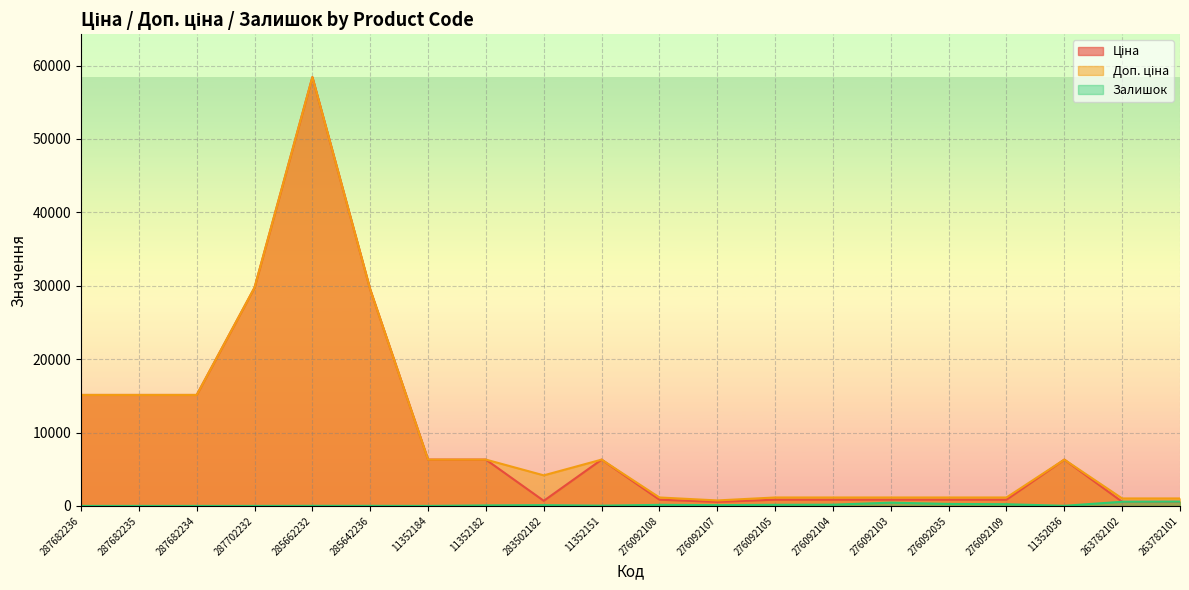

How many lines are shown in the chart?

3